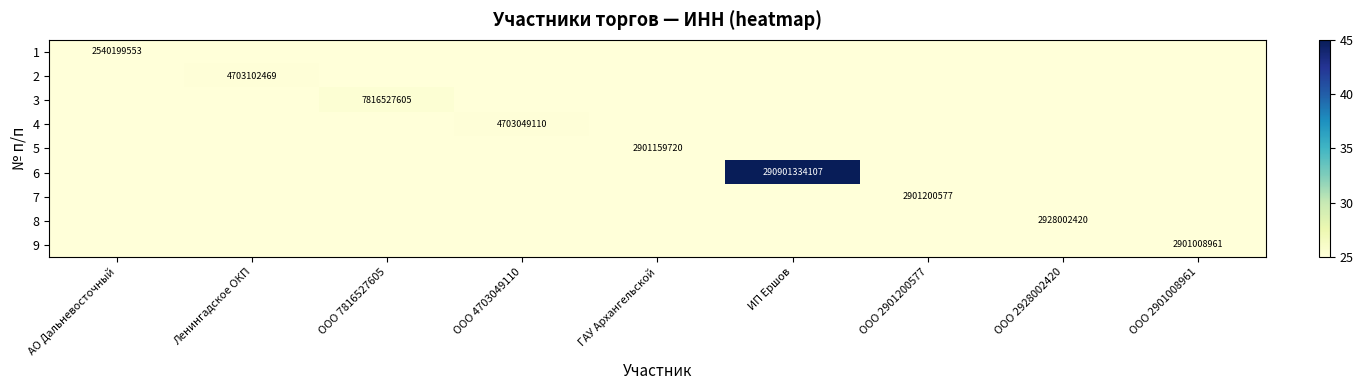

Rank the series by their maximum value, from lowest to highest.

1, 9, 5, 7, 8, 4, 2, 3, 6